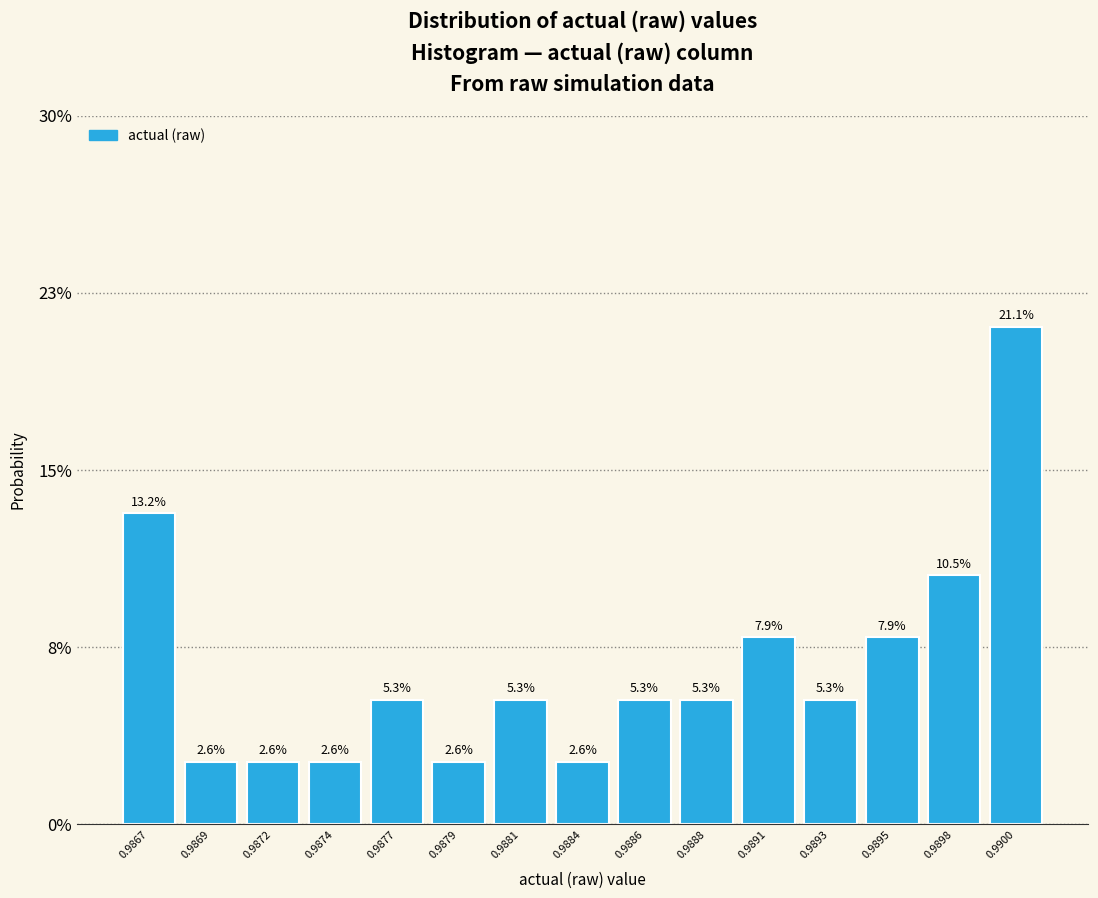

Does the chart contain any negative values?

No